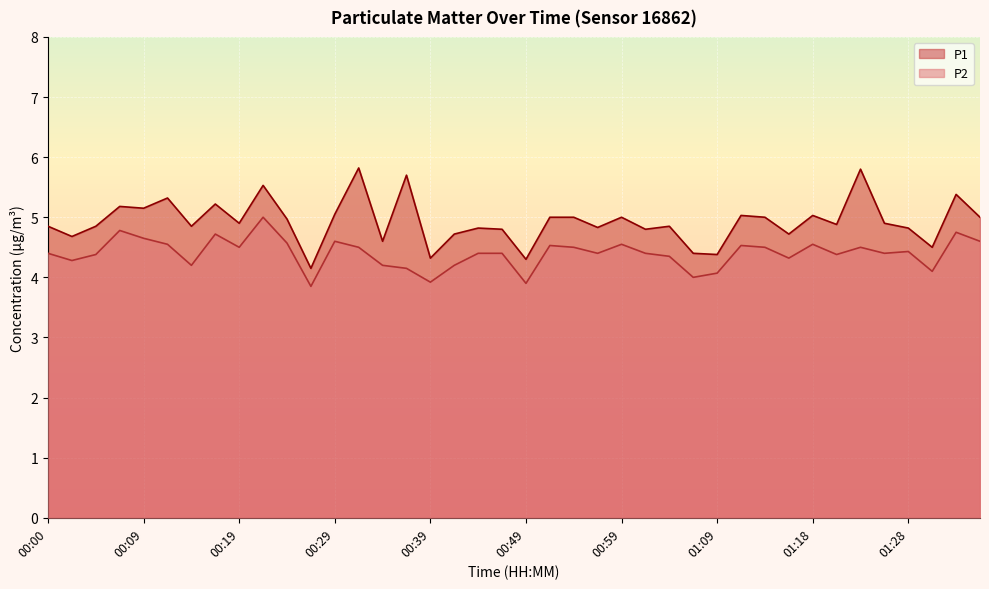

What is the difference between the maximum and minimum values in the P1 series?

1.7